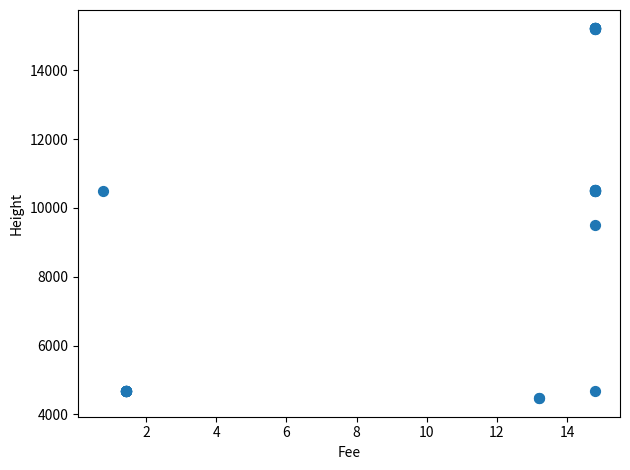

What Y value in the scatter plot is closest to 9843?

9493